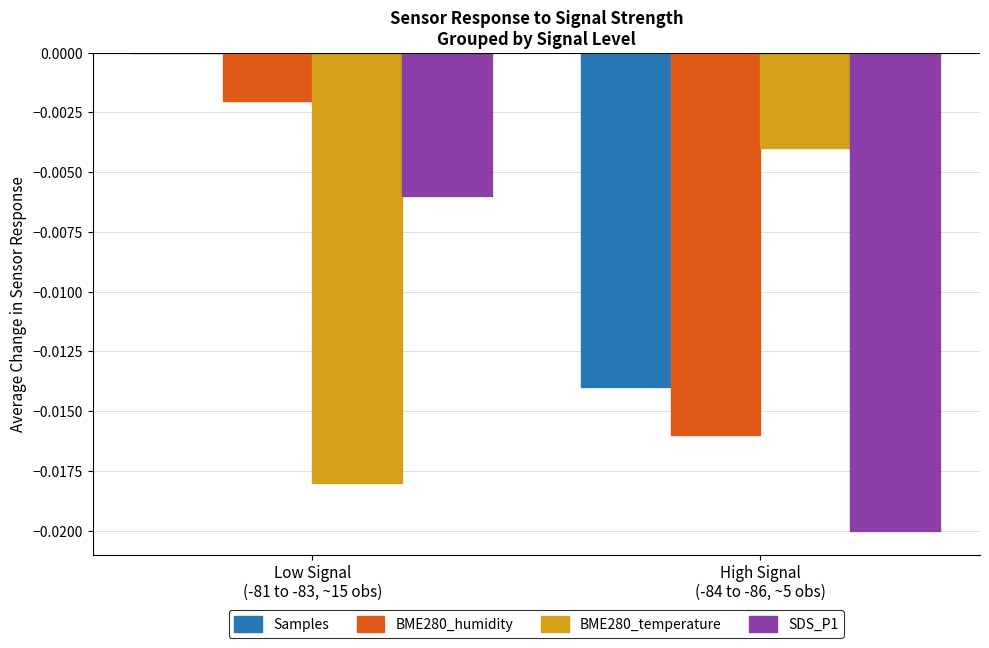

Which series has the largest total across all categories?

Samples